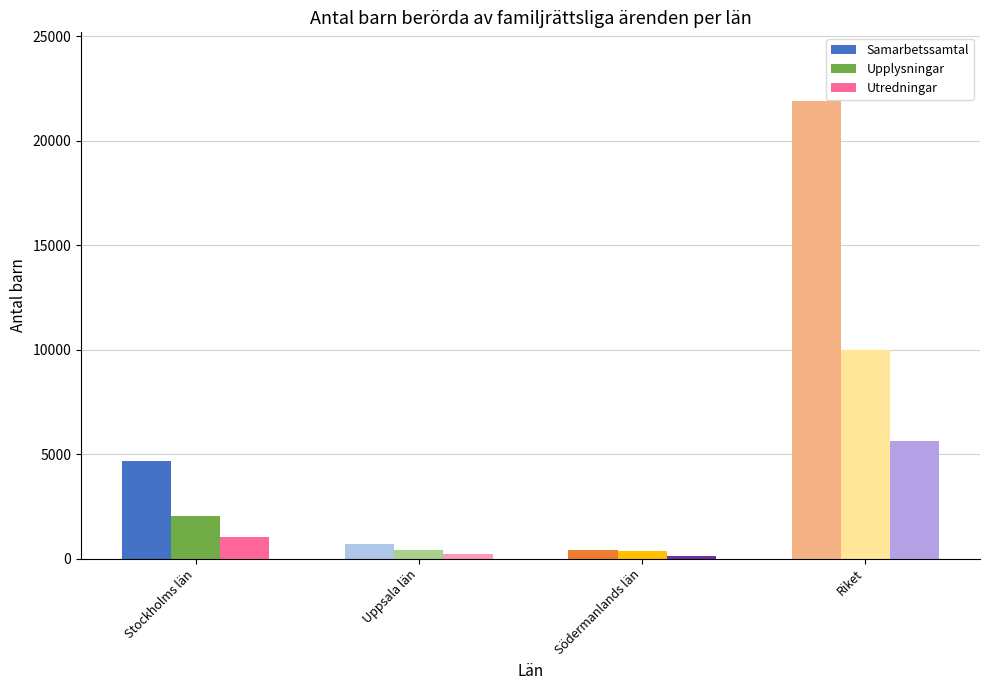

What is the total value across all series at Stockholms län?

7750